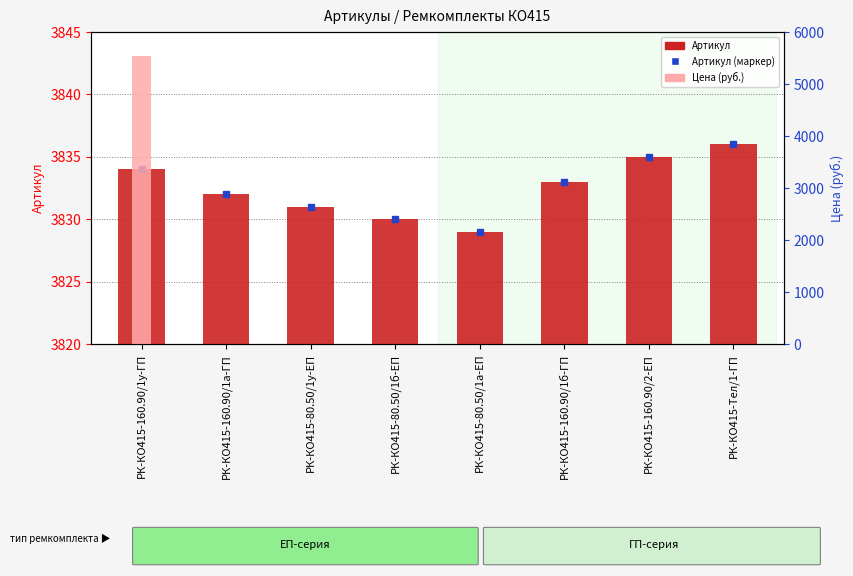

Does the chart contain stacked bars?

No